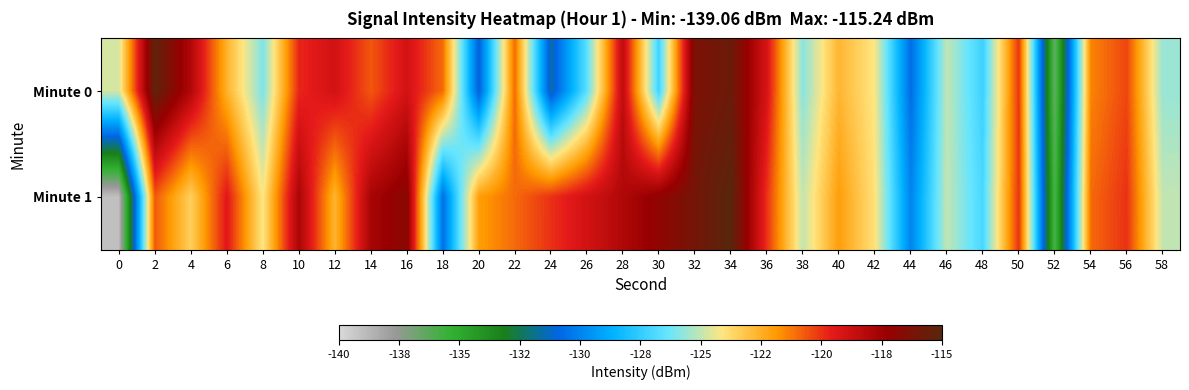

Between 22 and 48, which is larger?

22